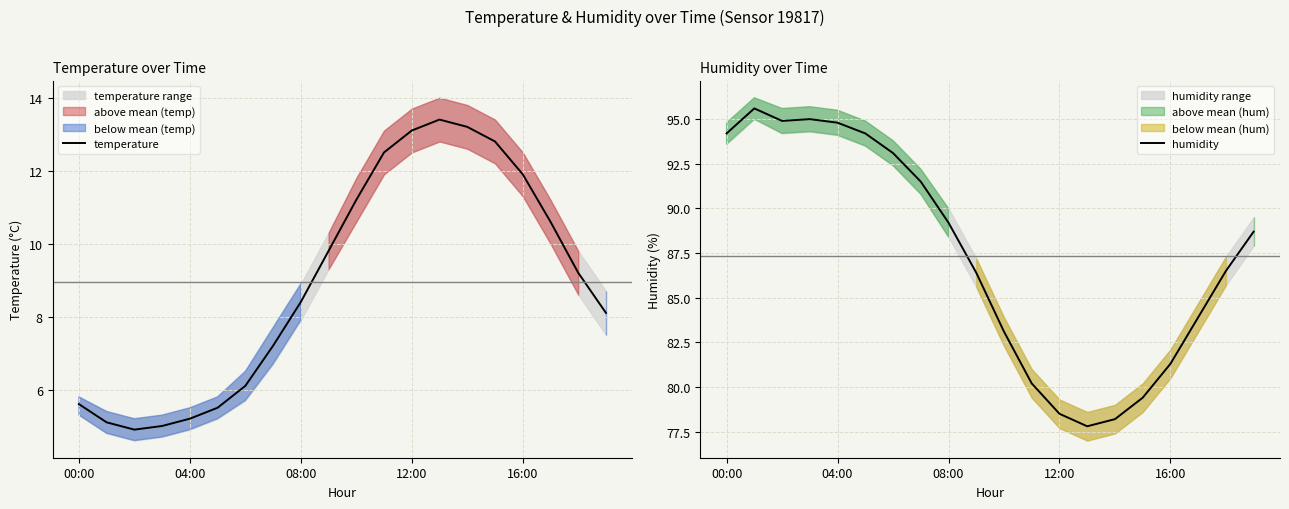

What is the minimum value for temperature?

4.9